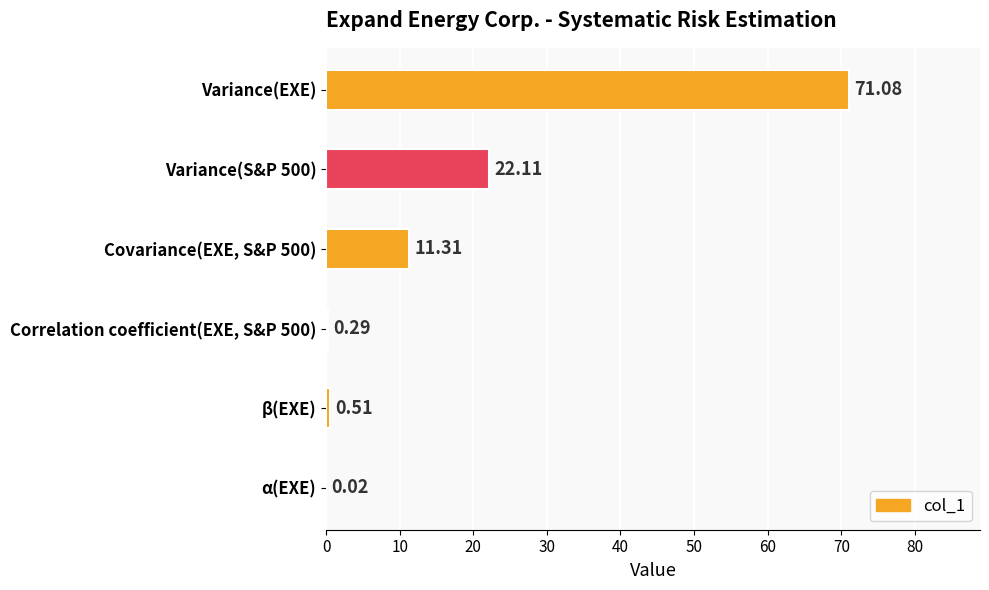

Between Variance(S&P 500) and α(EXE), which is larger?

Variance(S&P 500)